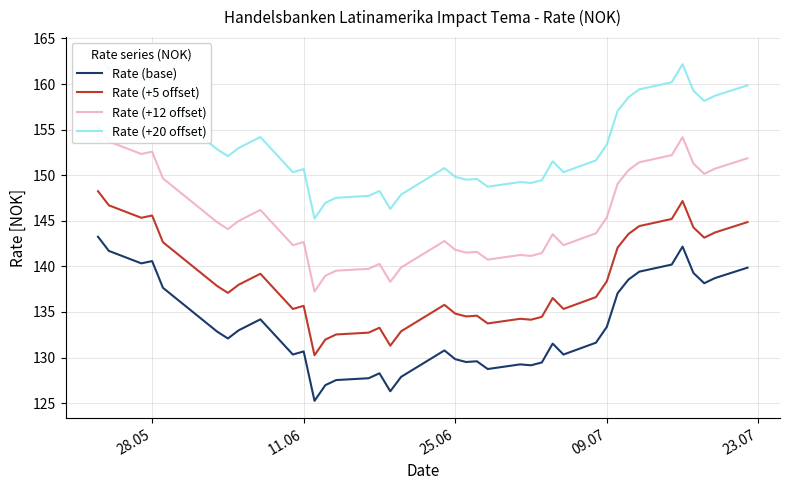

How many lines are shown in the chart?

4